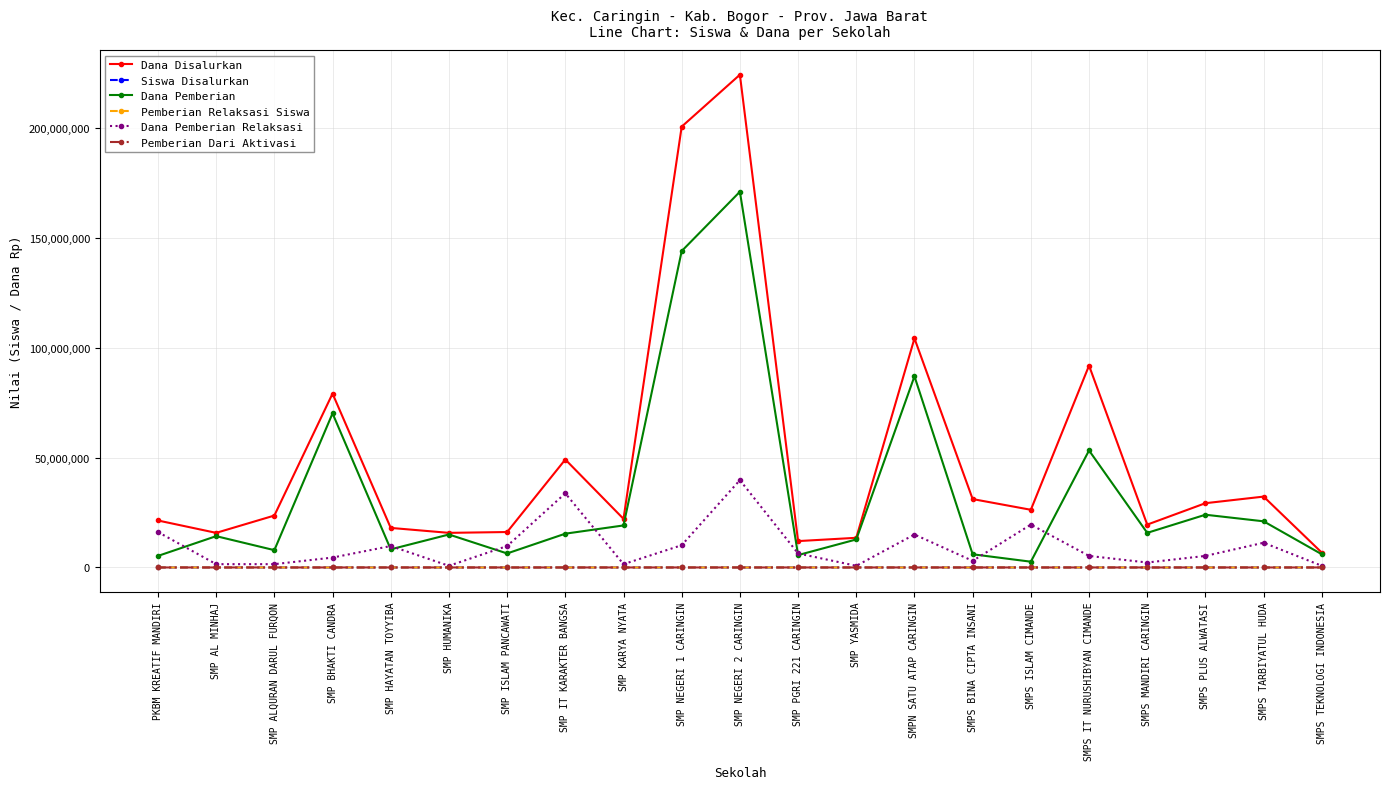

True or false: Dana Disalurkan and Pemberian Dari Aktivasi cross at least once.

False